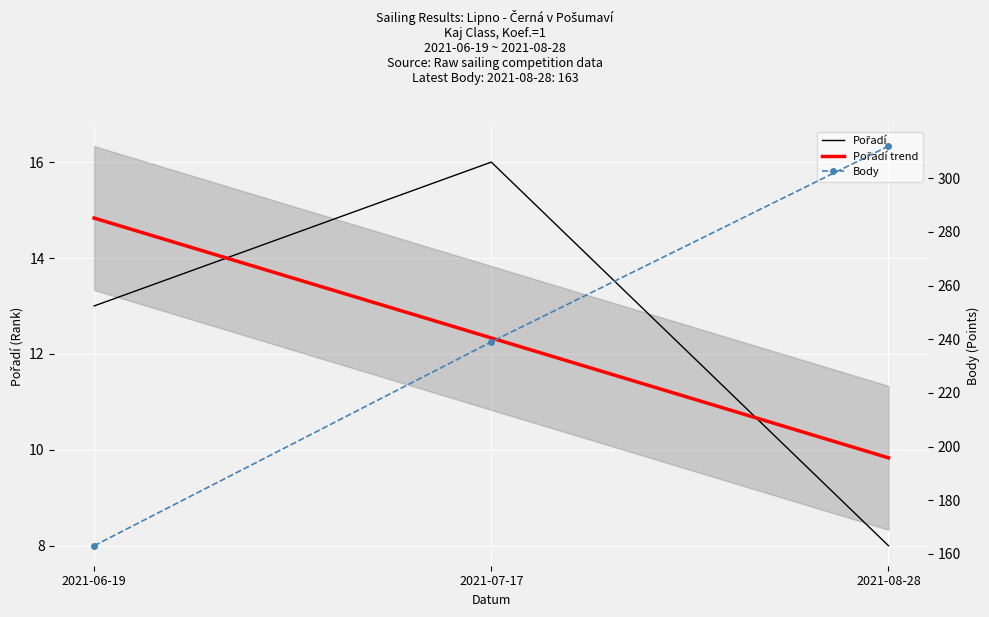

How many values in the Pořadí series exceed 13?

1